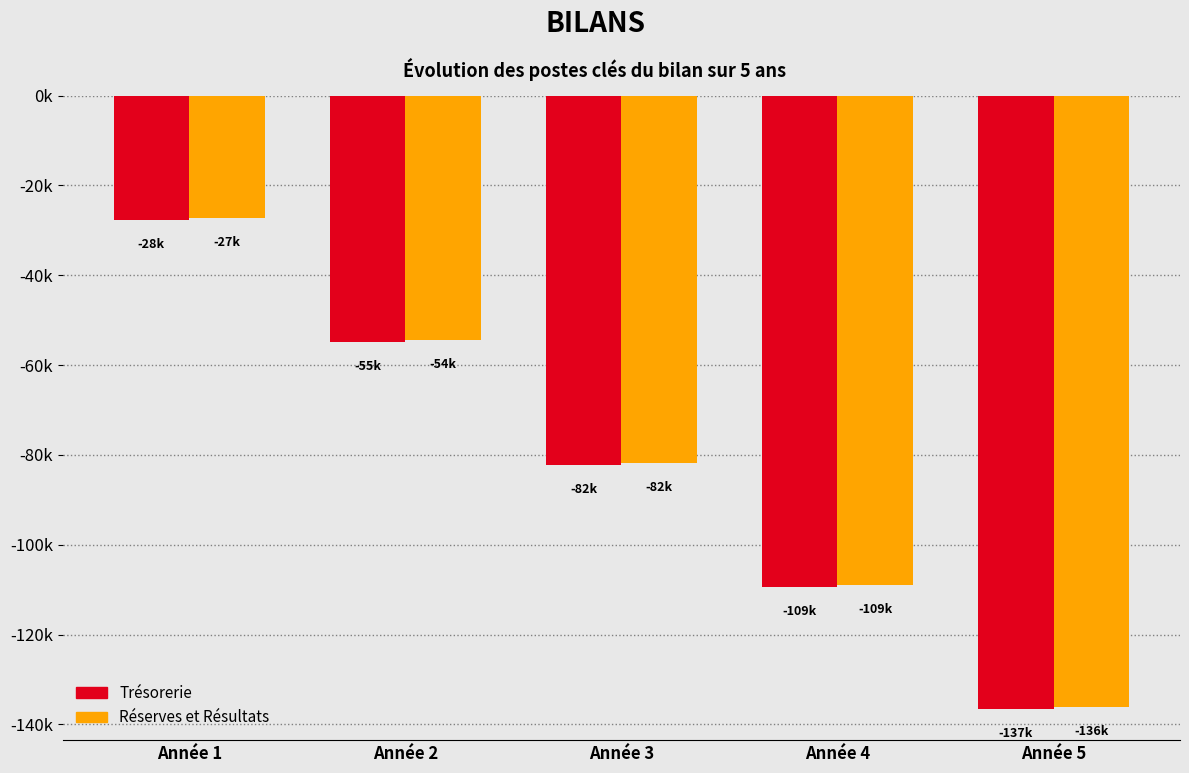

What is the minimum value shown in the chart?

-136654.5